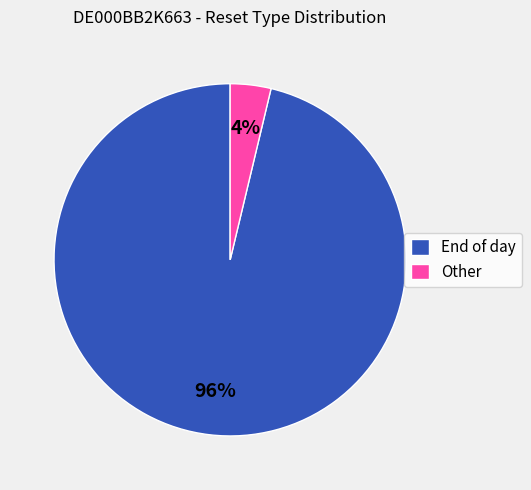

To the nearest percent, what is the average slice percentage?

50%